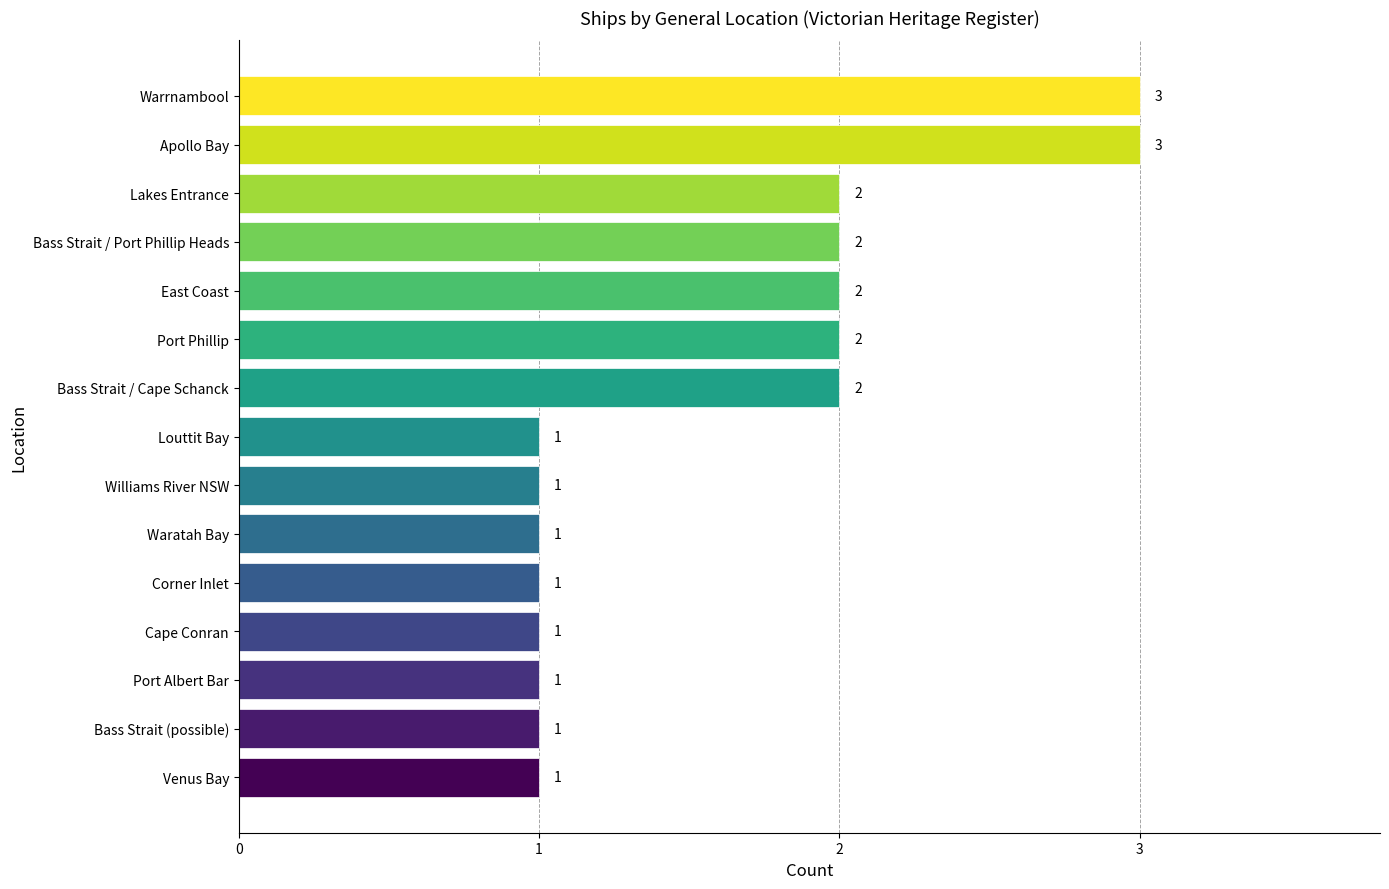

What is the change in value from Louttit Bay to Port Phillip?

+1